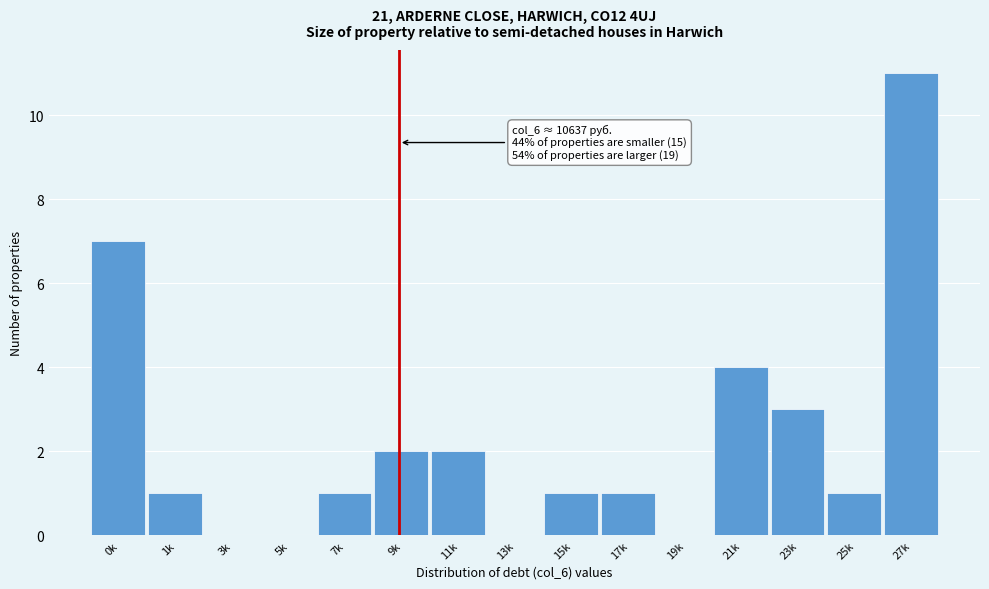

Reading left to right, list all the values displayed in this chart.

0k=7	1k=1	3k=0	5k=0	7k=1	9k=2	11k=2	13k=0	15k=1	17k=1	19k=0	21k=4	23k=3	25k=1	27k=11